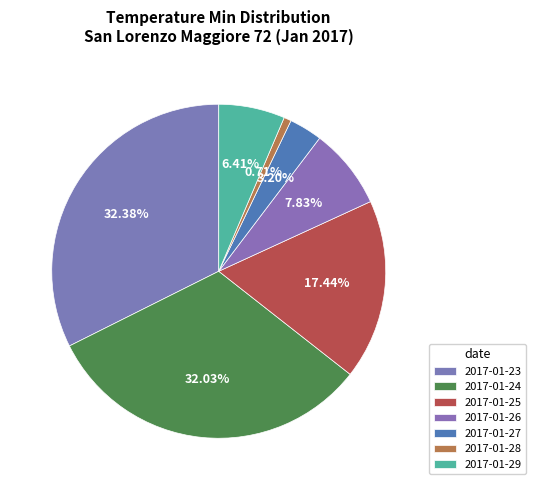

Count the number of slices in the pie.

7